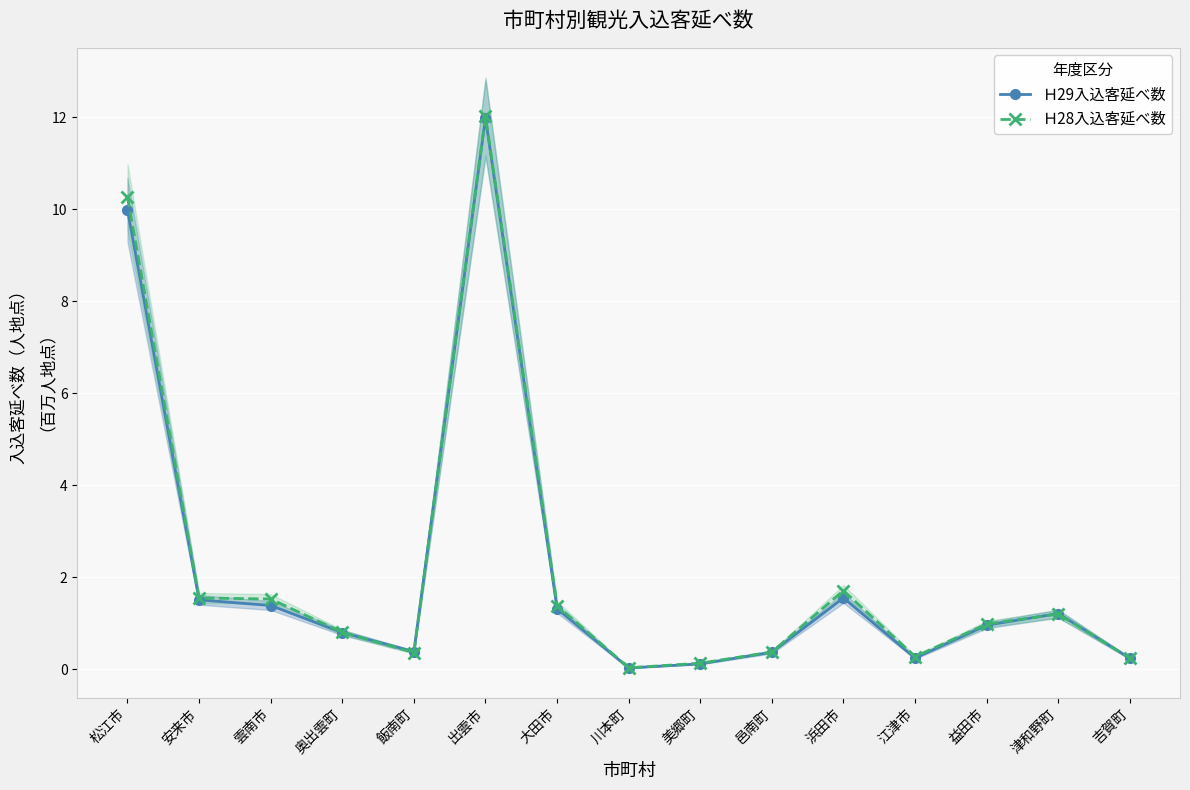

What is the sum of the Ｈ29入込客延べ数 values at 松江市 and 大田市?

11.3